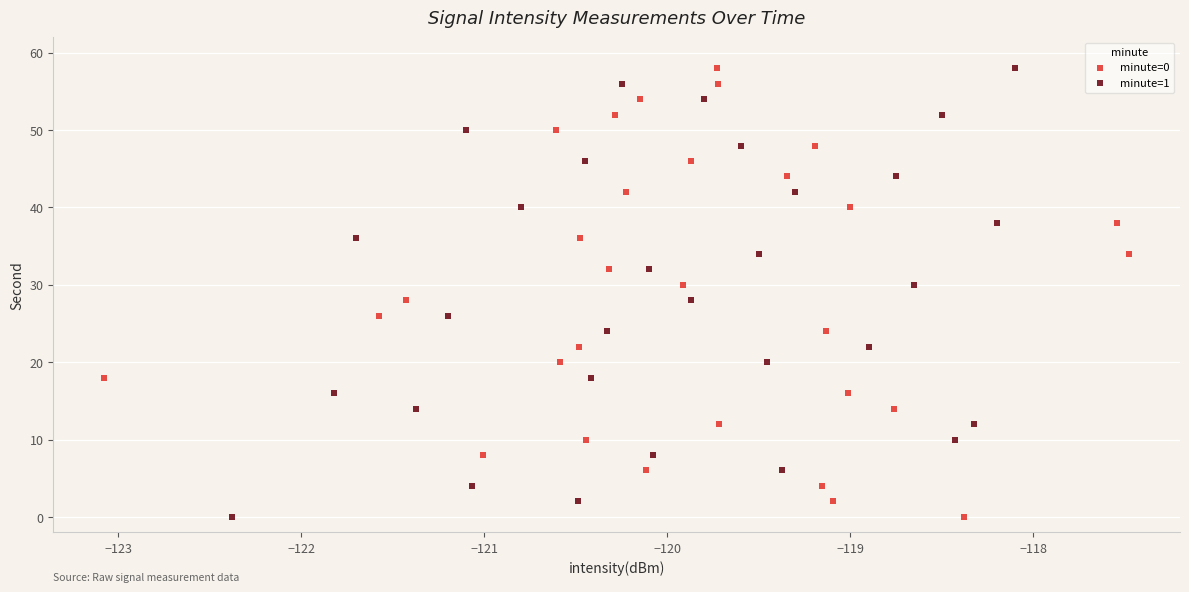

What are all the series names shown in the legend?

minute=0, minute=1